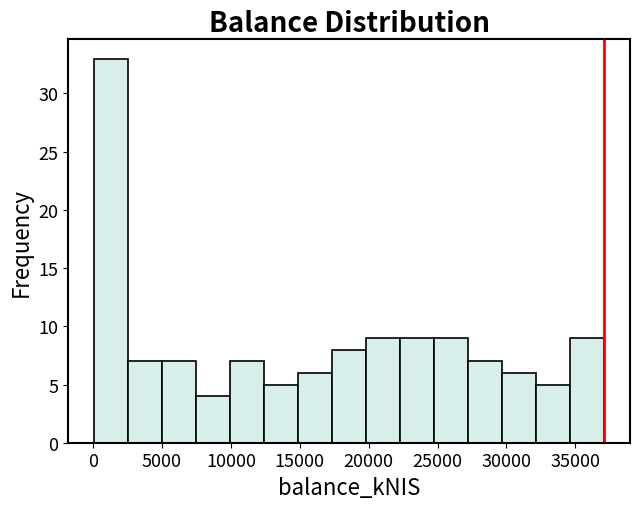

Reading left to right, list every bar in this chart as the range it spans on the x-axis followed by its height. Neither the bar edges nor the heights are printed on the chart, so give them approximately, as read against the axes.

0 to 2500: 33
2500 to 5000: 7
5000 to 7500: 7
7500 to 10000: 4
10000 to 12500: 7
12500 to 15000: 5
15000 to 17500: 6
17500 to 20000: 8
20000 to 22500: 9
22500 to 25000: 9
25000 to 27000: 9
27000 to 29500: 7
29500 to 32000: 6
32000 to 34500: 5
34500 to 37000: 9